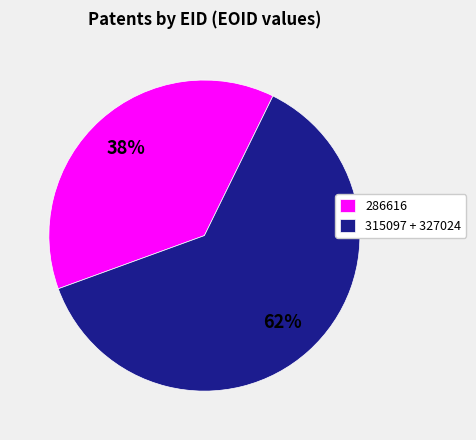

What is the ratio of the value at 286616 to the value at 315097 + 327024?

0.6